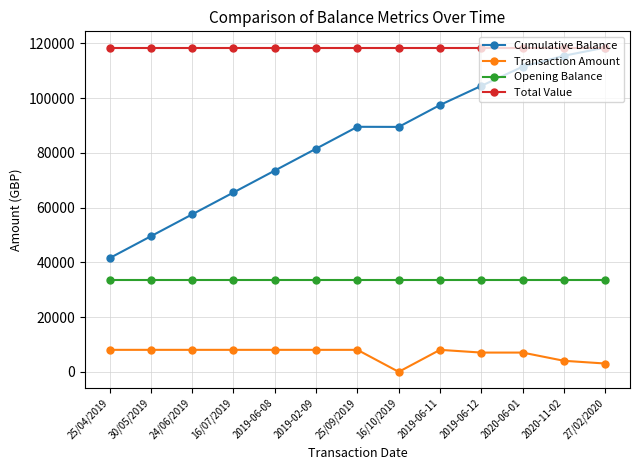

Is it true that Opening Balance equals 33507.7 at 25/04/2019?

True